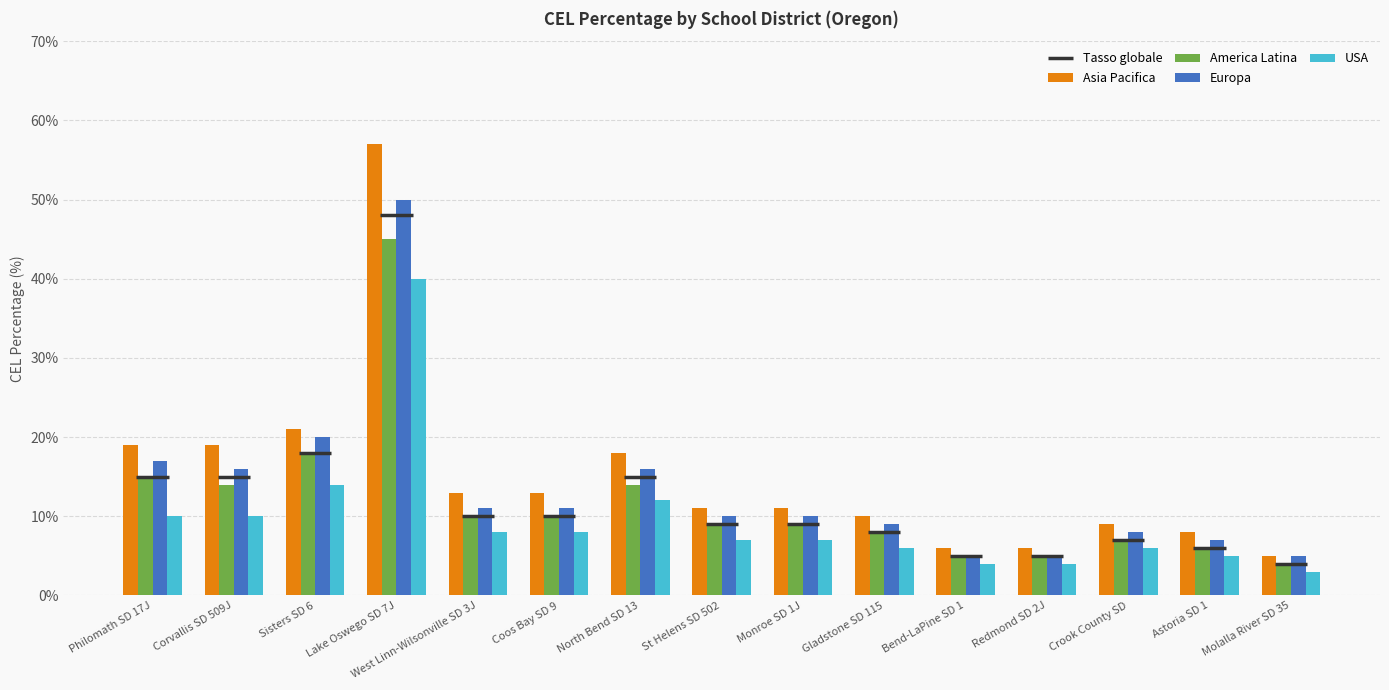

What is the label of the 13th bar from the left?

Crook County SD